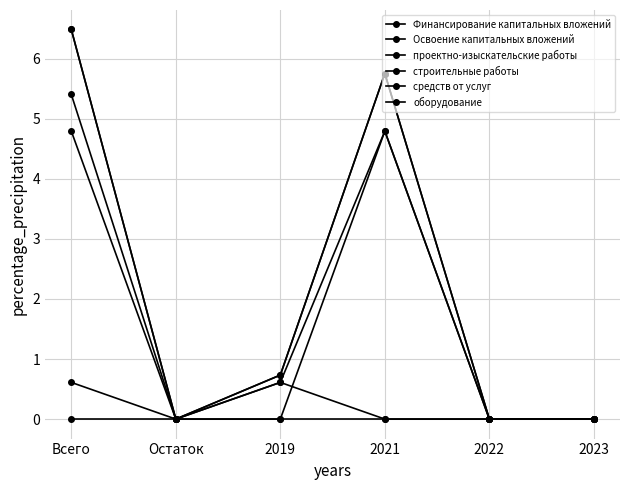

Is this an area chart (filled region under the line)?

No